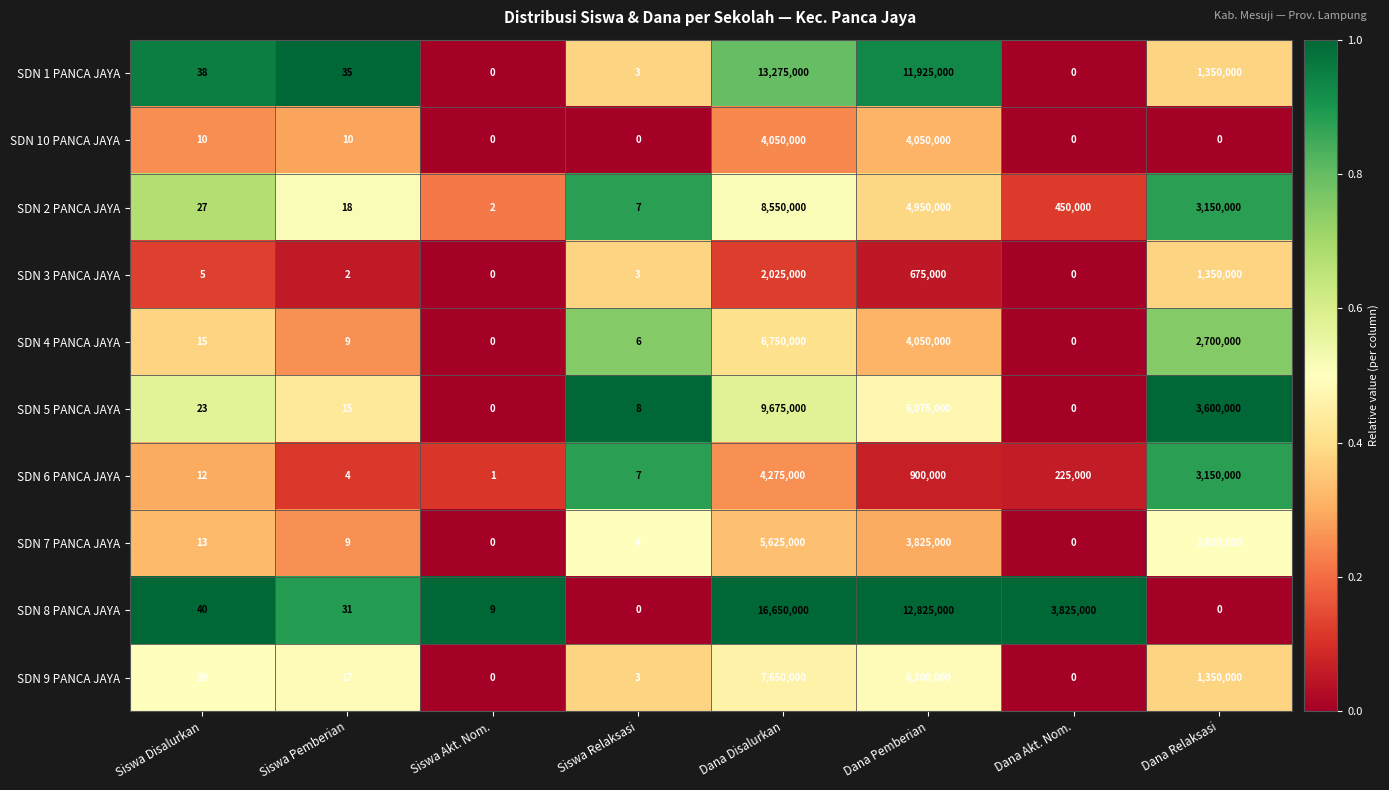

The value of SDN 2 PANCA JAYA at Siswa Pemberian is 32. True or false?

False